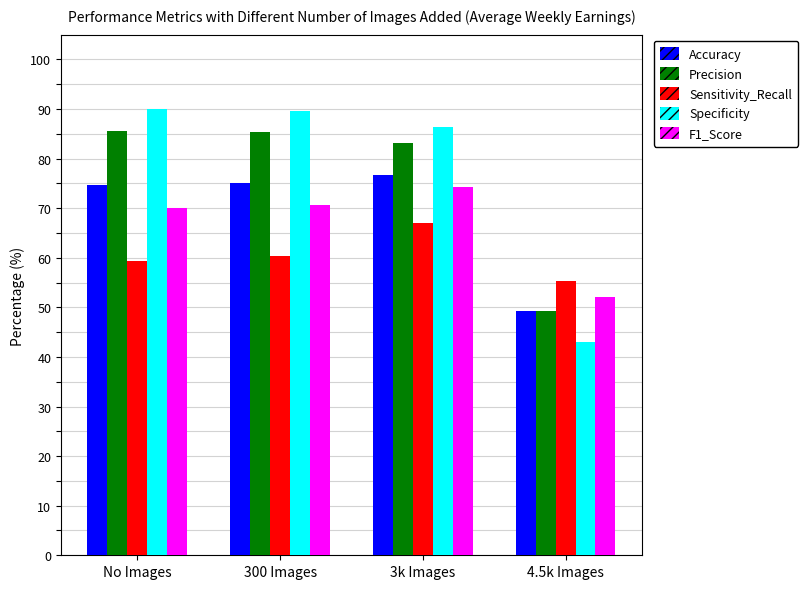

What is the label of the 2nd bar from the right?

3k Images